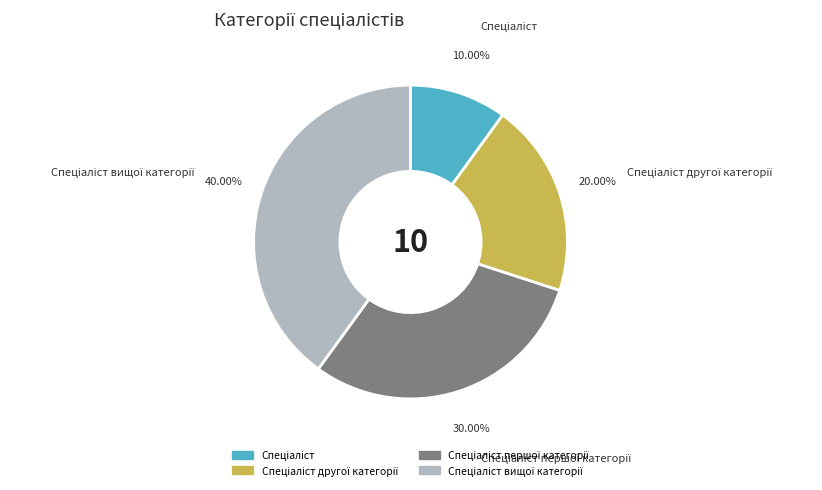

Is there a majority slice in this chart?

No